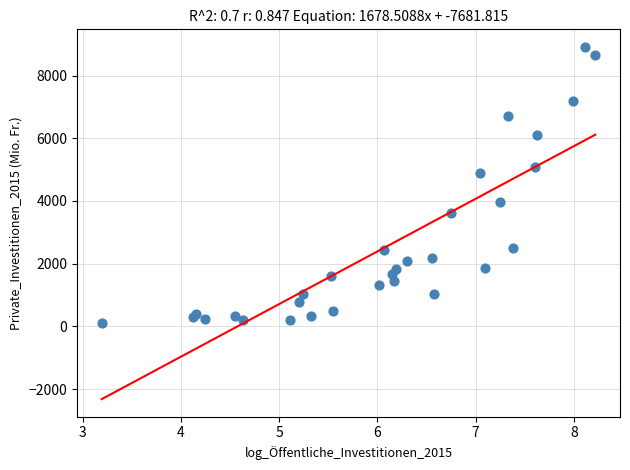

What Y value in the scatter plot is closest to 4511?

4883.0